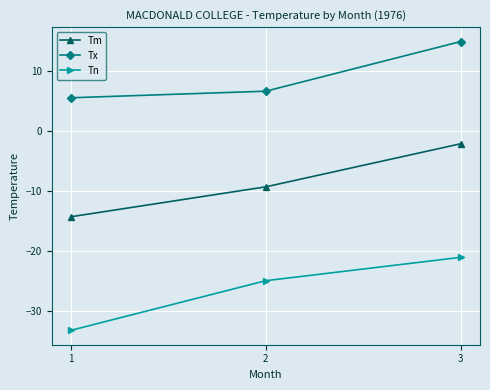

The Tm series shows -2.1 at 3. True or false?

True